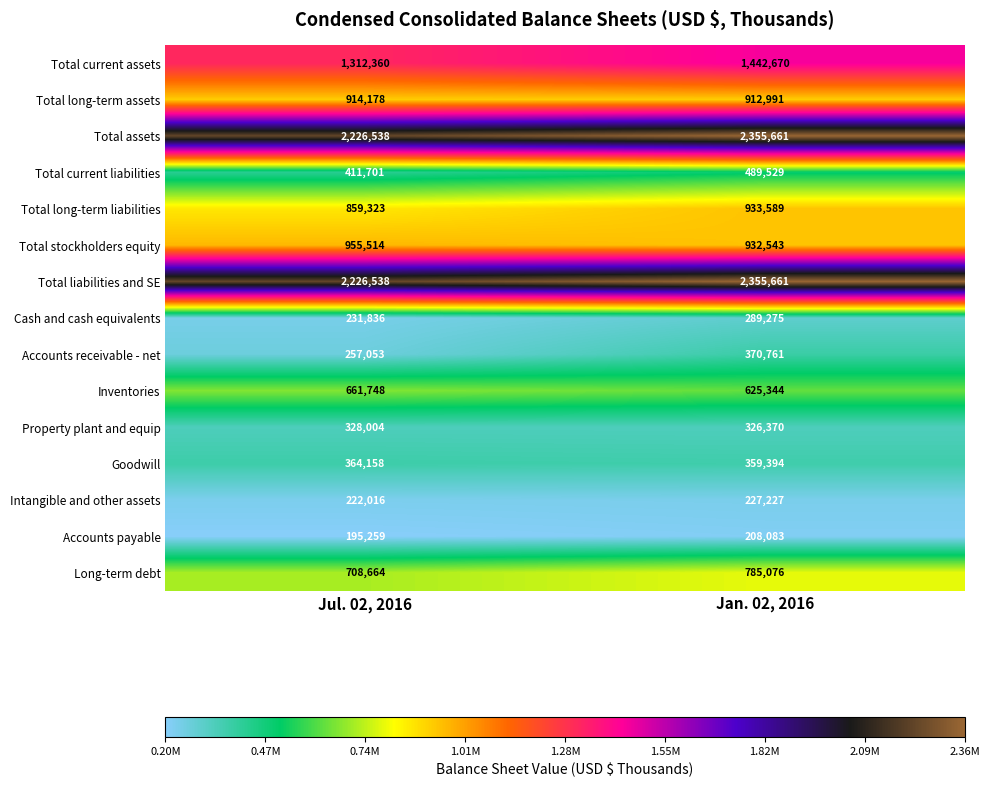

Read the Inventories value at Jan. 02, 2016, to the nearest 10.

625340